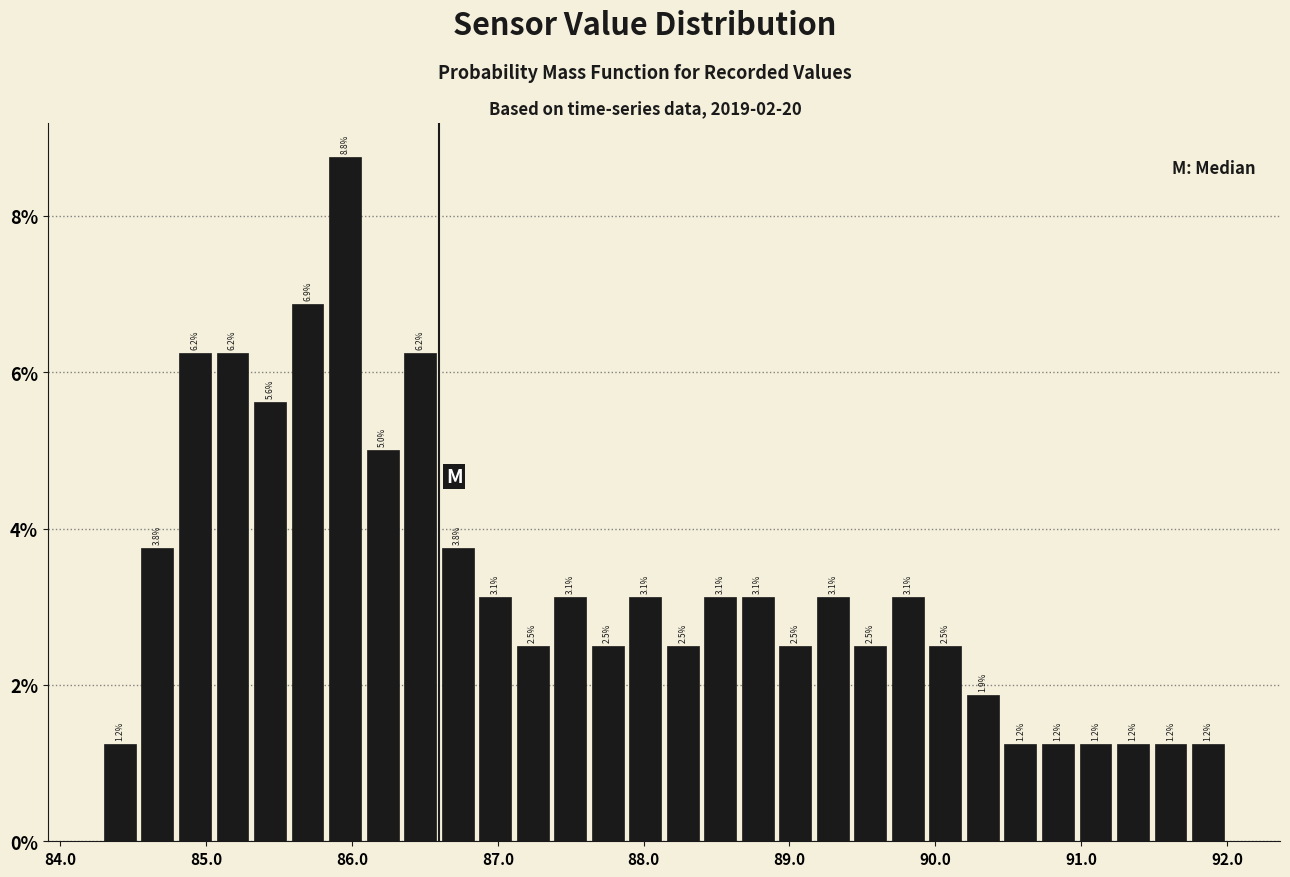

Around what value on the x-axis is the tallest bar? Give the approximate position of its centre, as read against the axis.

86.0